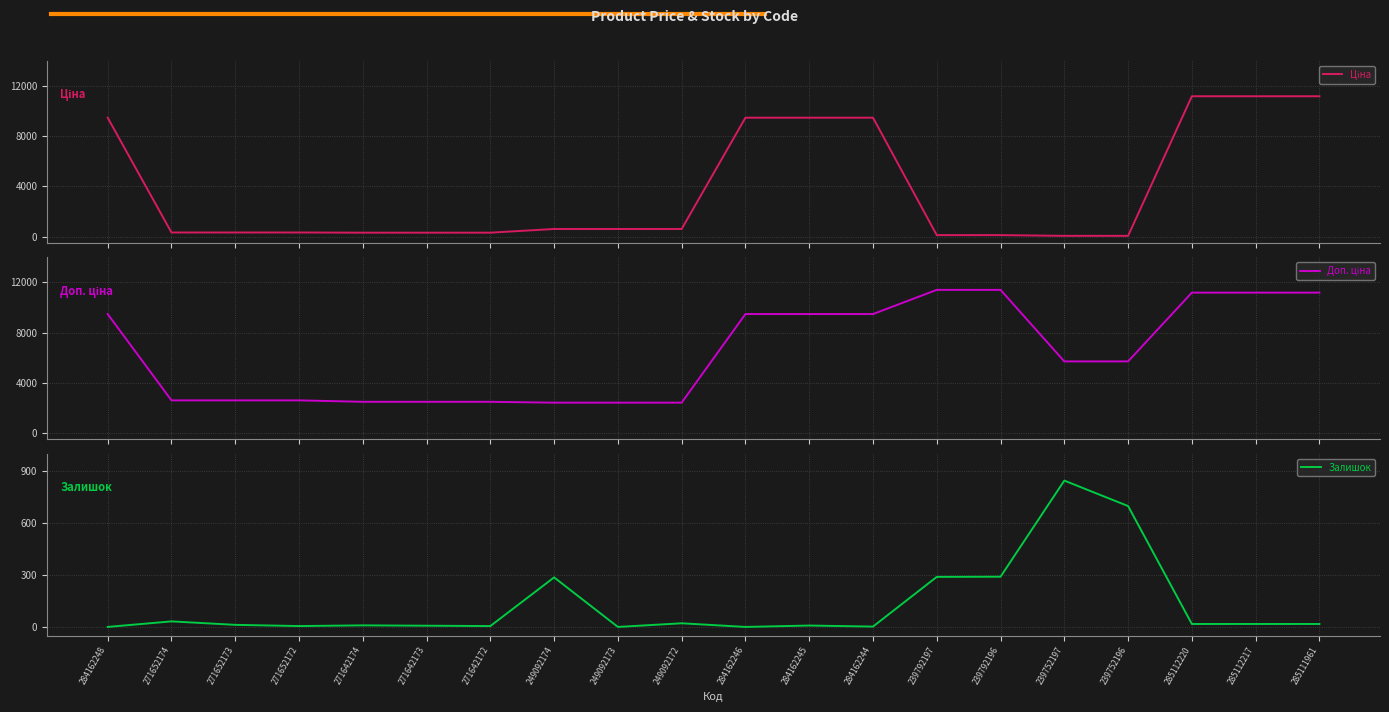

How many values in the Залишок series are below 17?

10